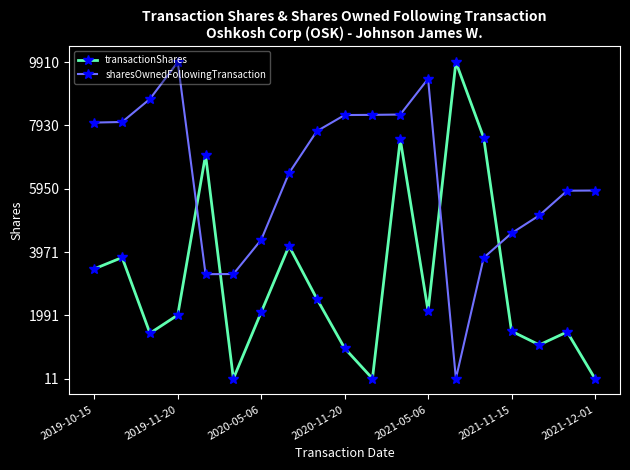

How many data points in transactionShares are less than 2089?

9